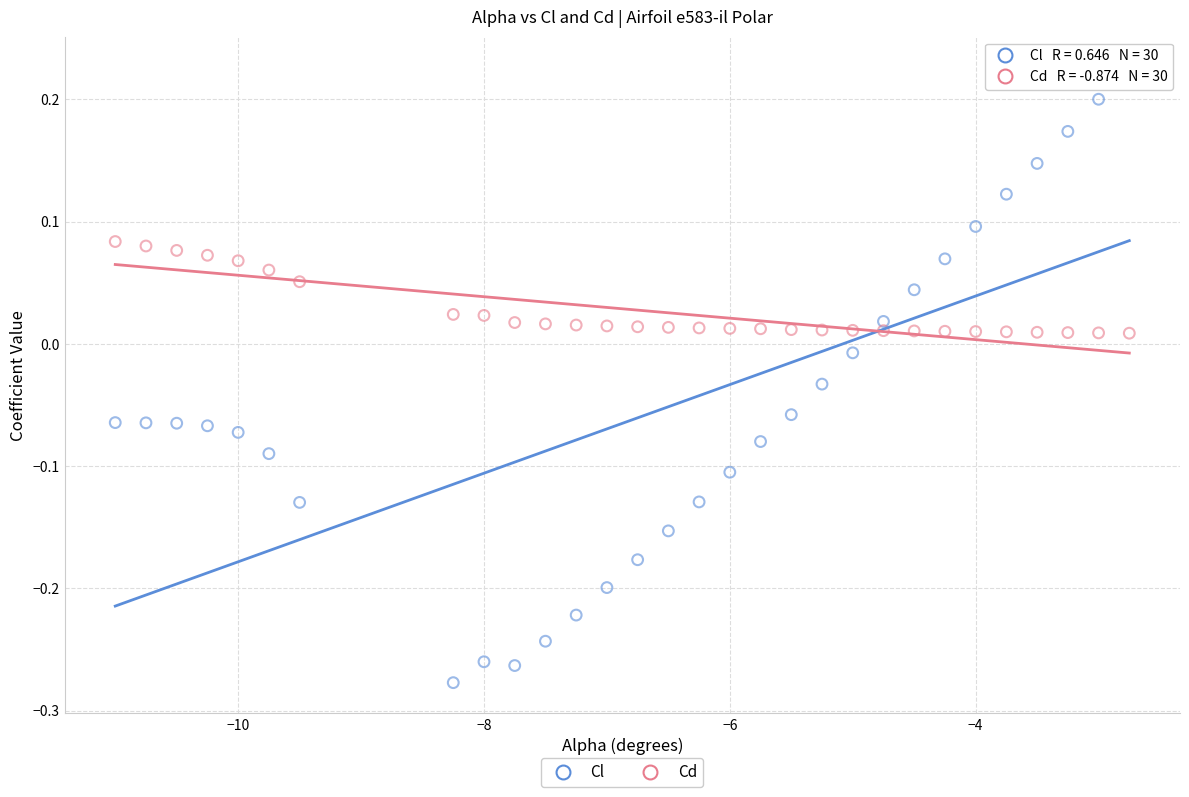

Across all data points, what is the range of X values (max minus min)?

8.2